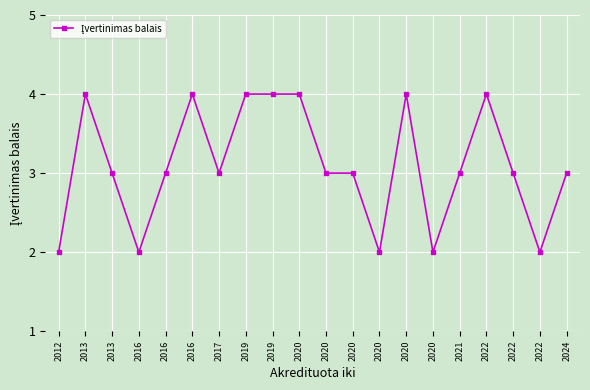

Count the values in the range 3 to 4.

15